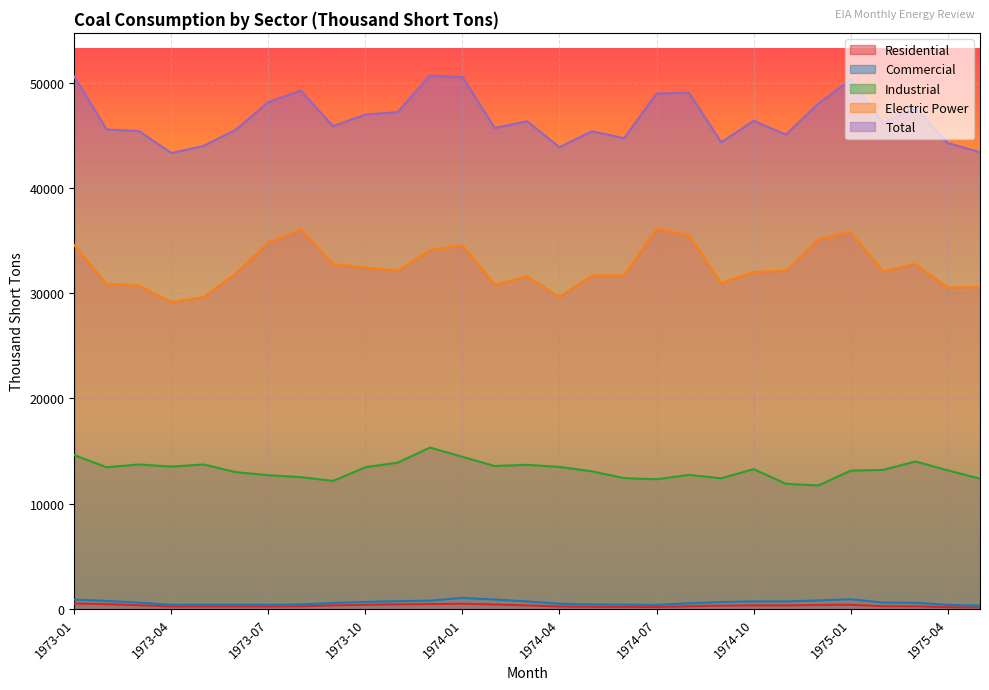

Is it true that Residential equals 449.0 at 1974-08?

False